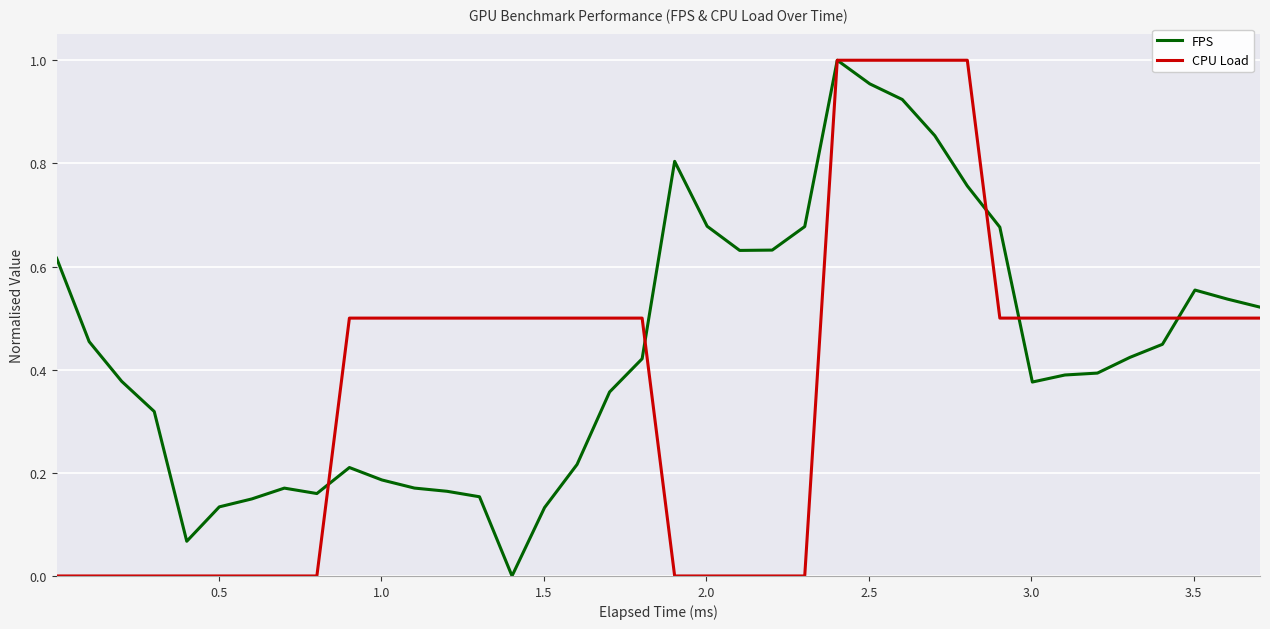

How many series are shown in this chart?

2